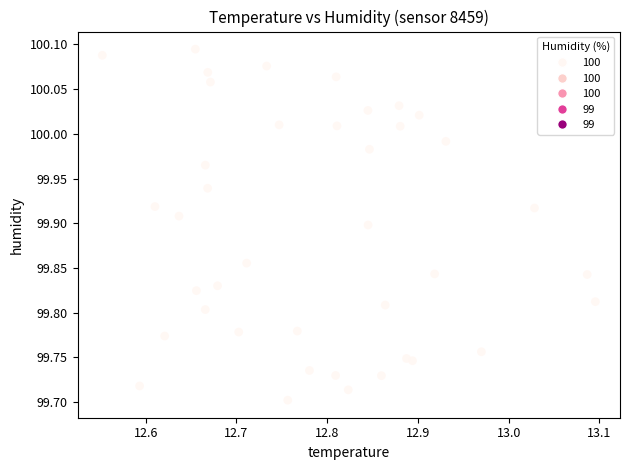

What is the range of X values (max minus min)?

0.5